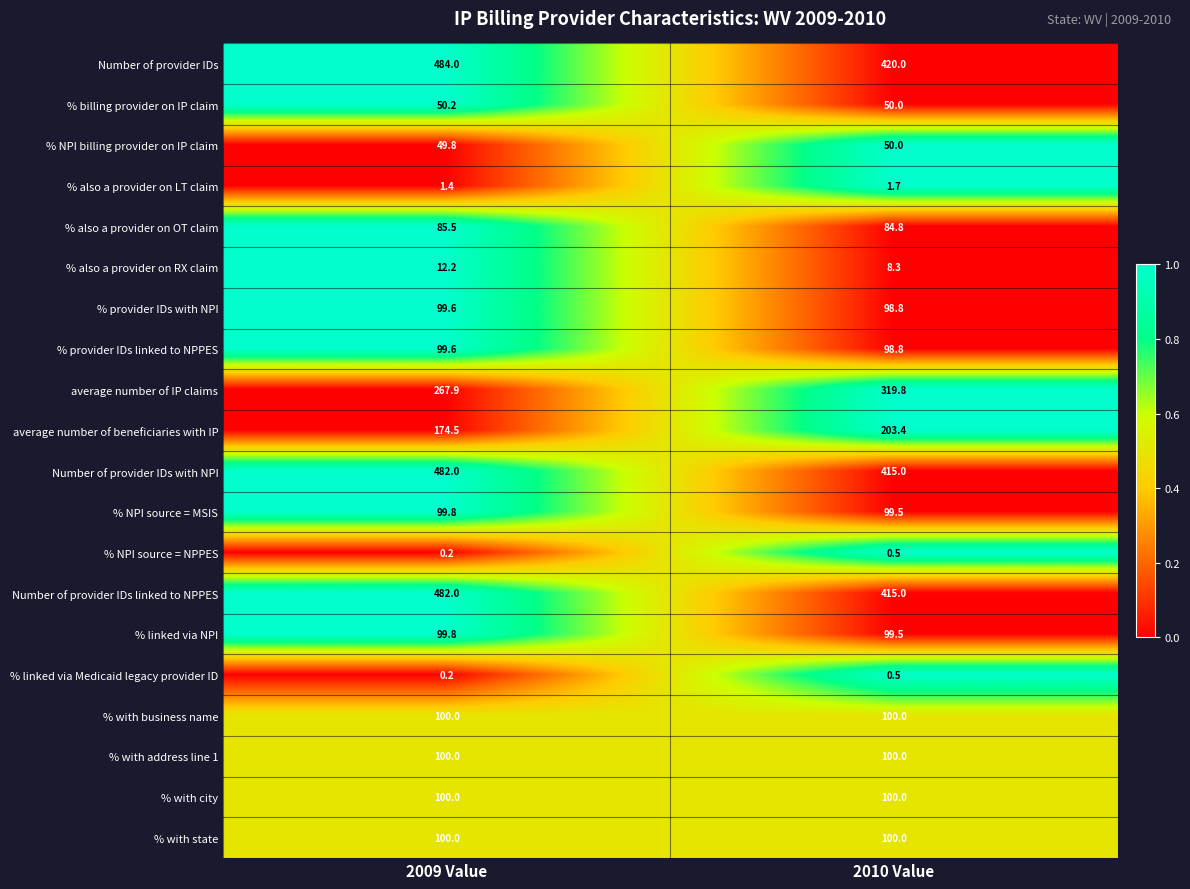

How many categories are shown in the chart?

2